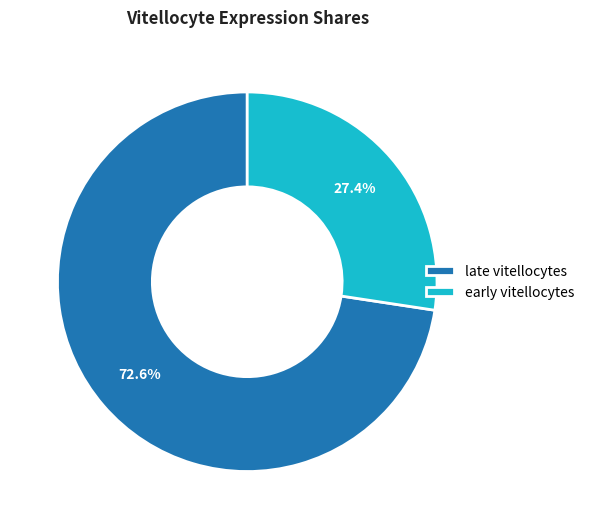

Is the sum of early vitellocytes and late vitellocytes greater than half?

Yes